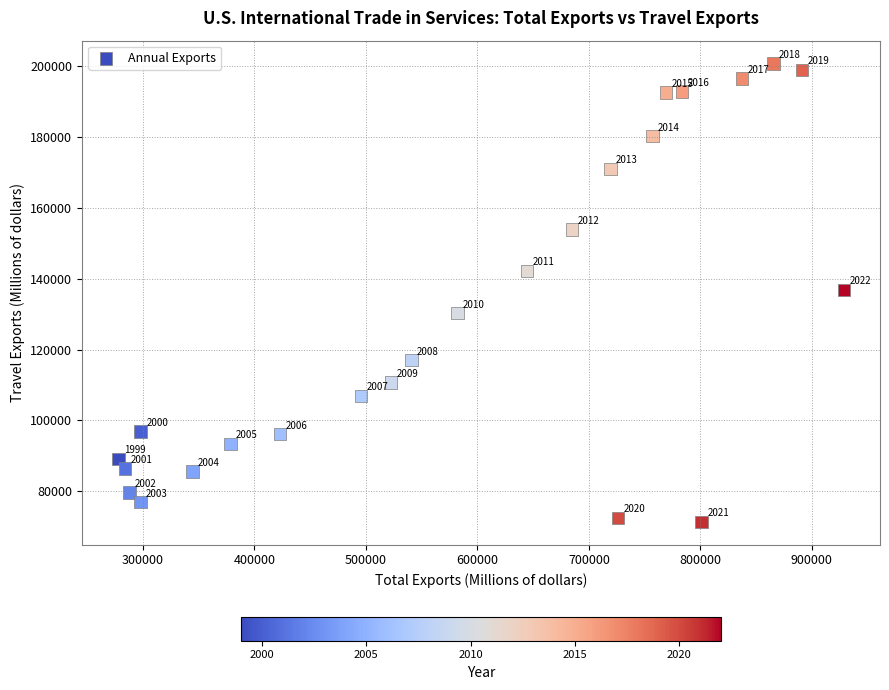

What is the range of Y values (max minus min)?

129313